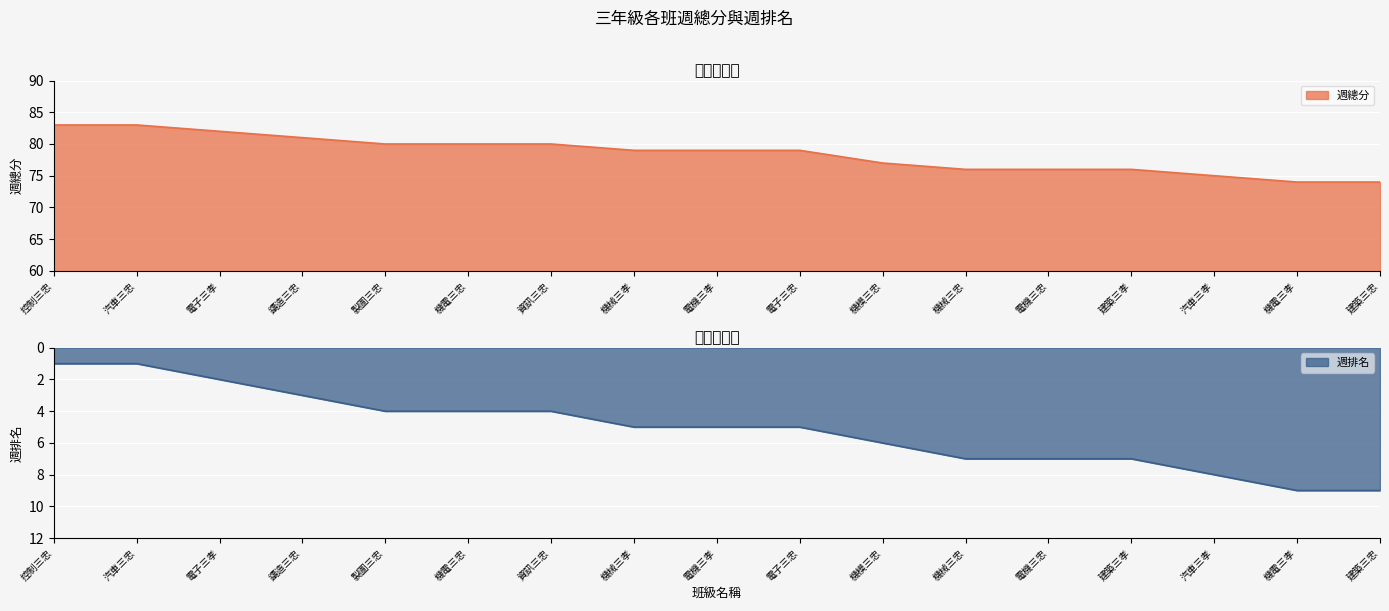

Which series changed the most between 機電三忠 and 電子三忠?

週總分